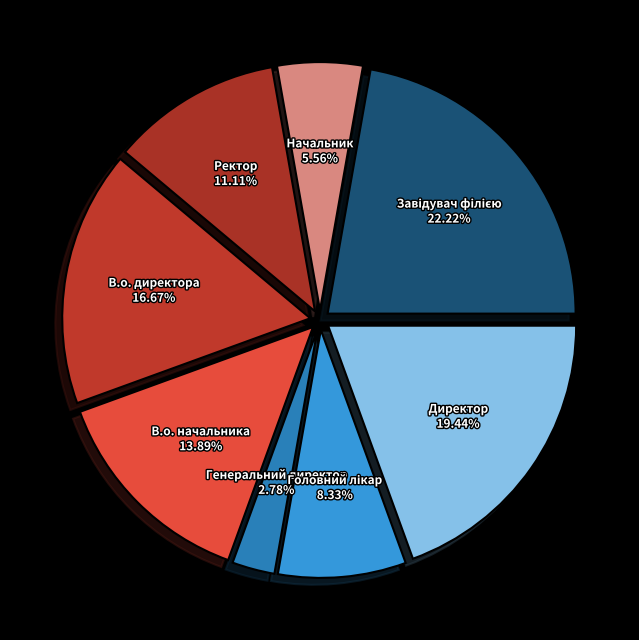

To the nearest percent, what portion does Директор represent?

19%